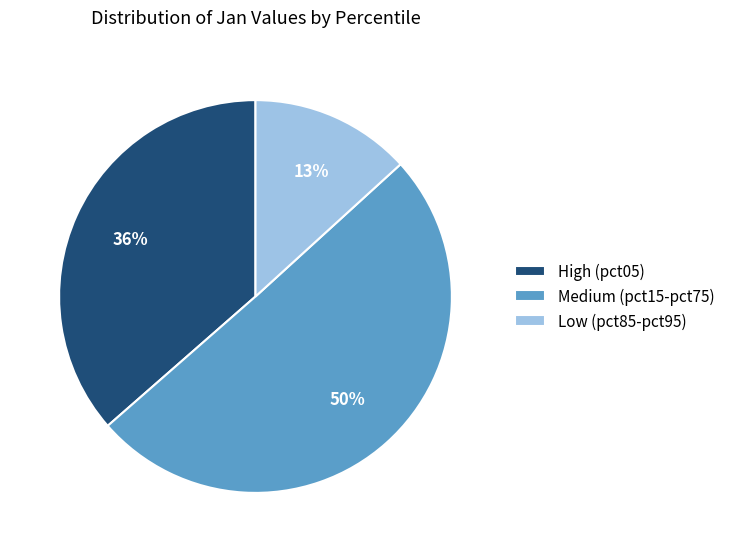

Is the sum of Low (pct85-pct95) and Medium (pct15-pct75) greater than half?

Yes